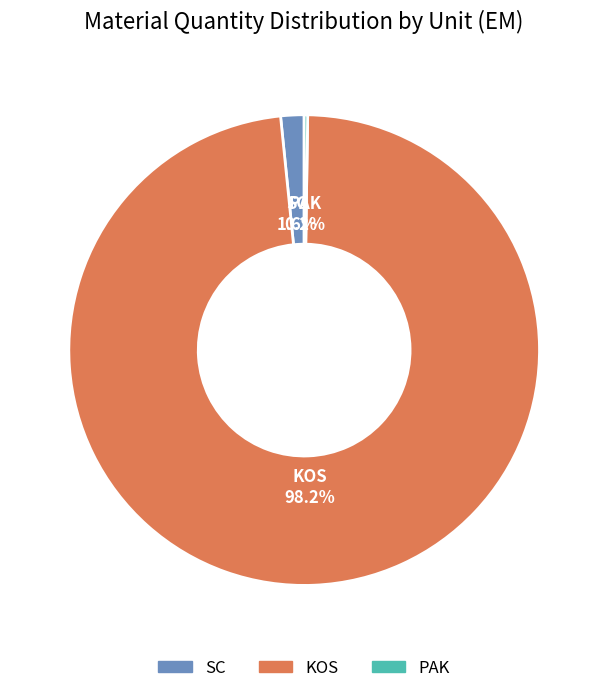

Which has a higher value, KOS or SC?

KOS